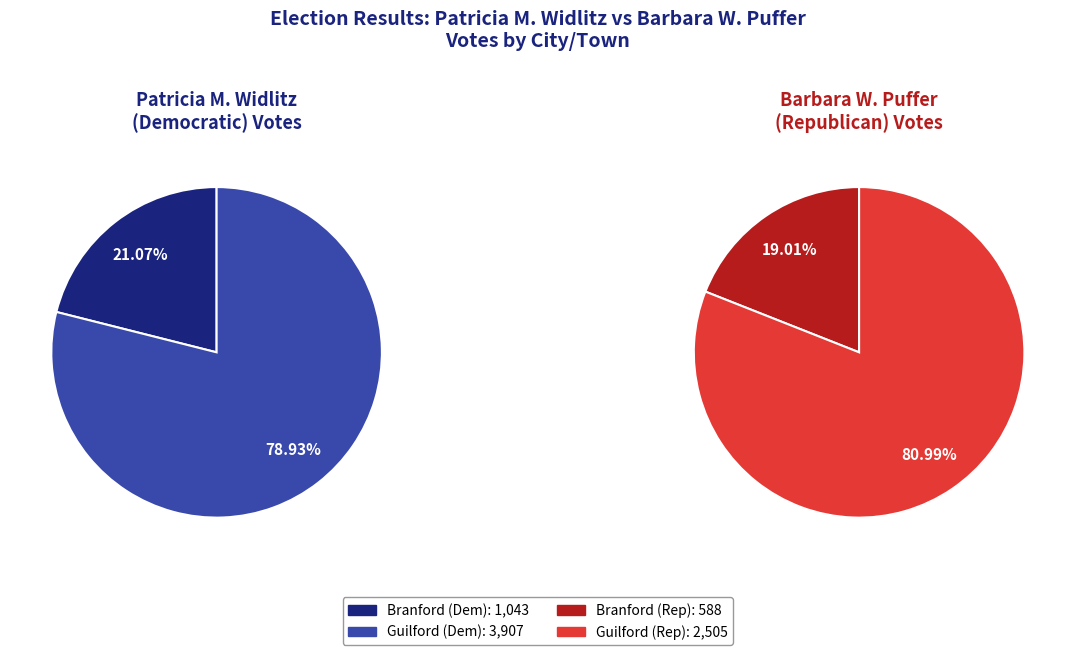

How many segments does this pie chart have?

2